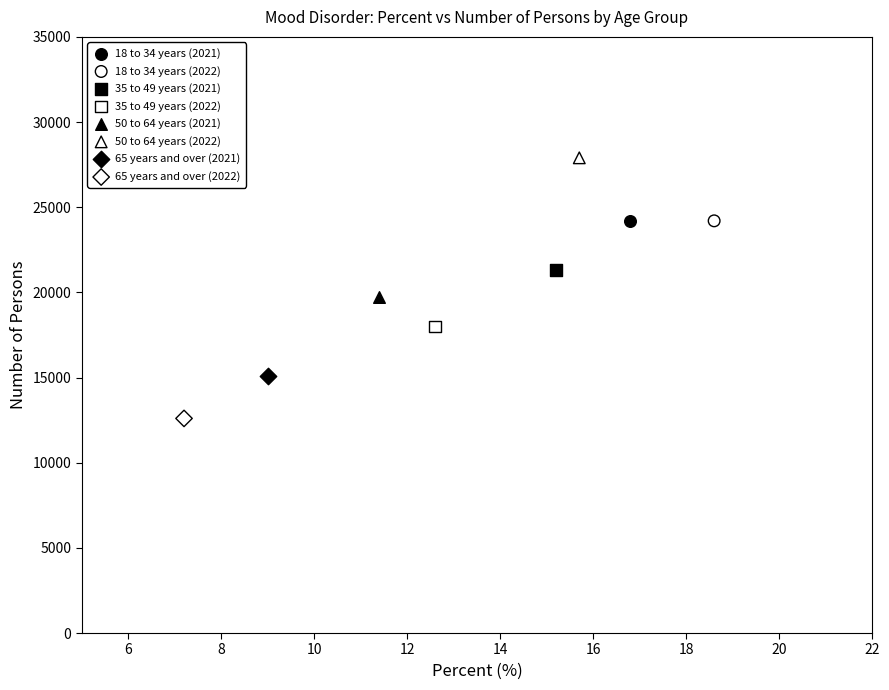

Which series reaches the maximum Y coordinate?

50 to 64 years (2022)